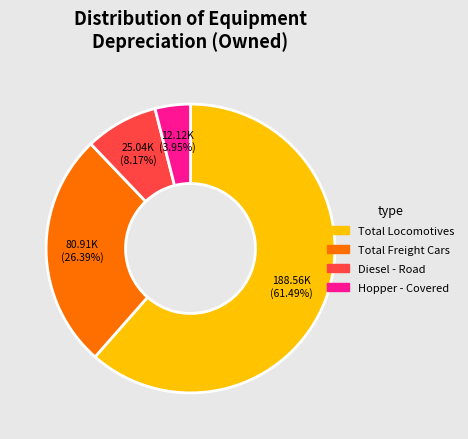

To the nearest percent, what is the difference between the largest and smallest slice percentages?

58%